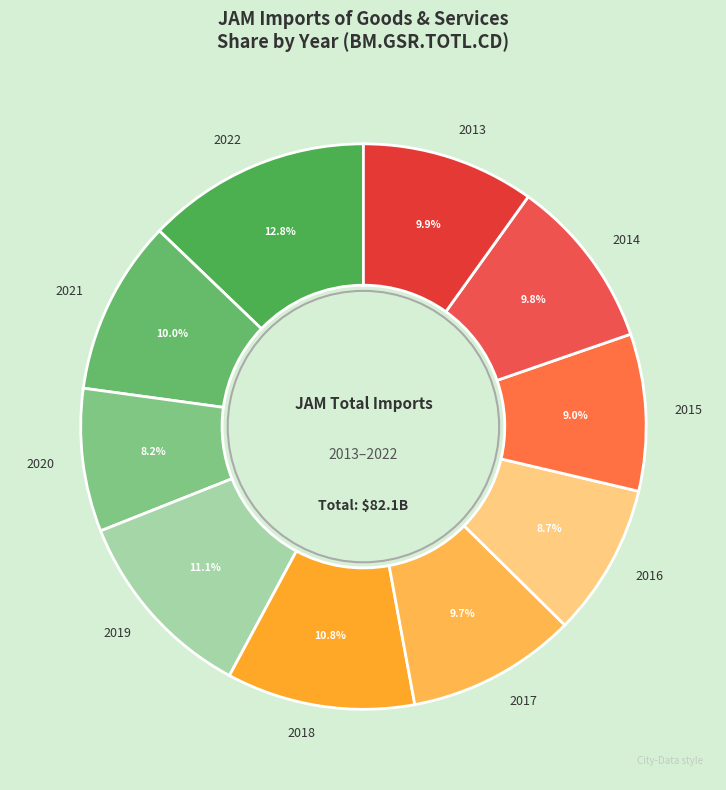

What is the smallest slice in the pie chart?

2020